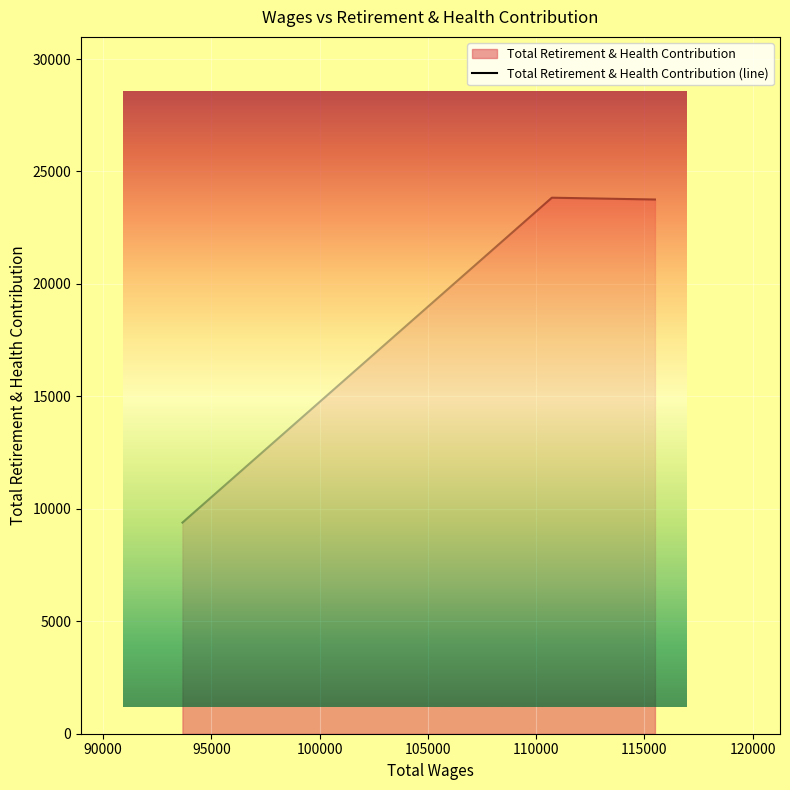

What is the smallest value displayed?

9388